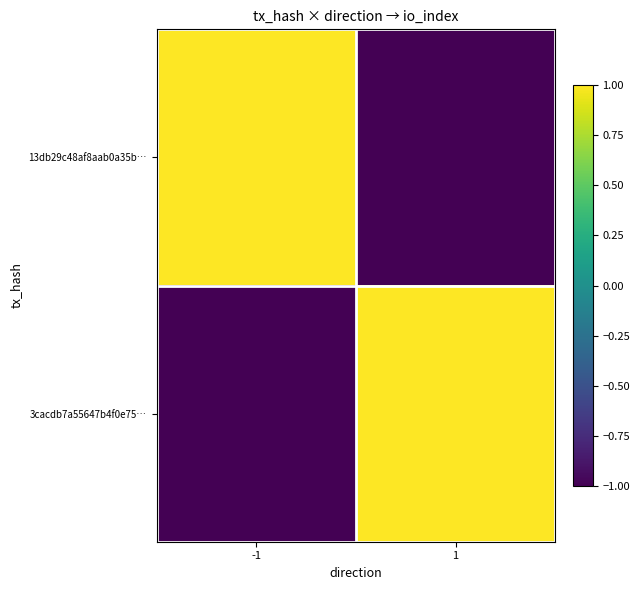

At which category does the chart reach its minimum across all series?

1